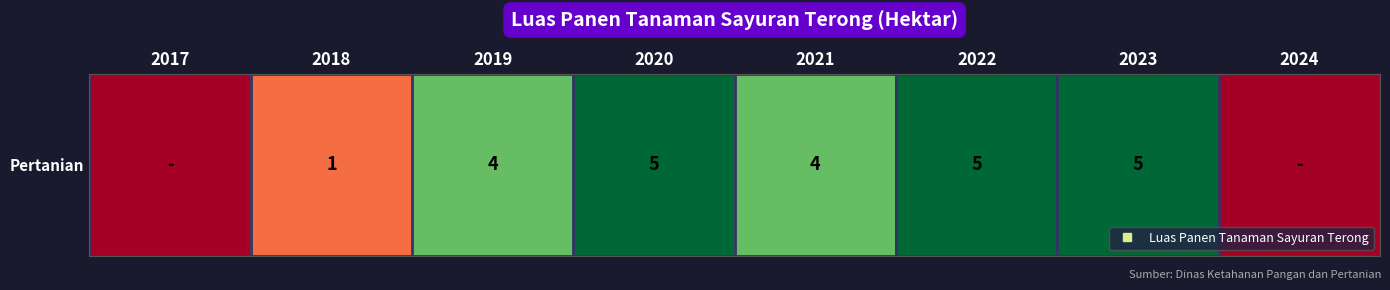

Rank the categories by value from highest to lowest.

2020, 2022, 2023, 2019, 2021, 2018, 2017, 2024